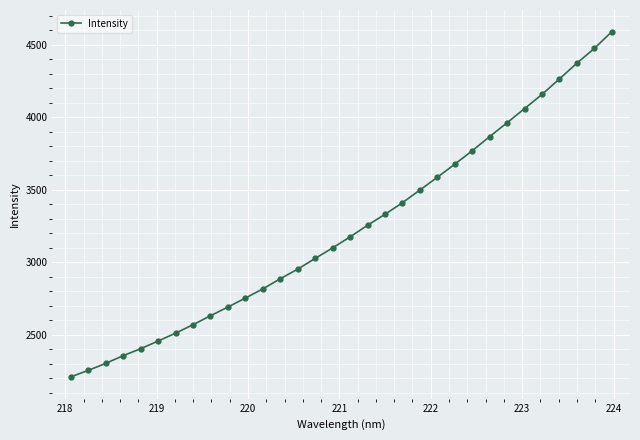

Reading left to right, transcribe all the data shown in this chart.

2209.2	2254.0	2302.1	2355.4	2403.3	2456.2	2510.5	2568.8	2630.6	2690.6	2752.6	2815.7	2885.9	2952.2	3026.1	3098.7	3174.5	3254.7	3330.0	3409.8	3497.5	3585.3	3675.9	3768.1	3865.9	3961.3	4058.9	4156.4	4263.5	4371.6	4473.3	4588.5